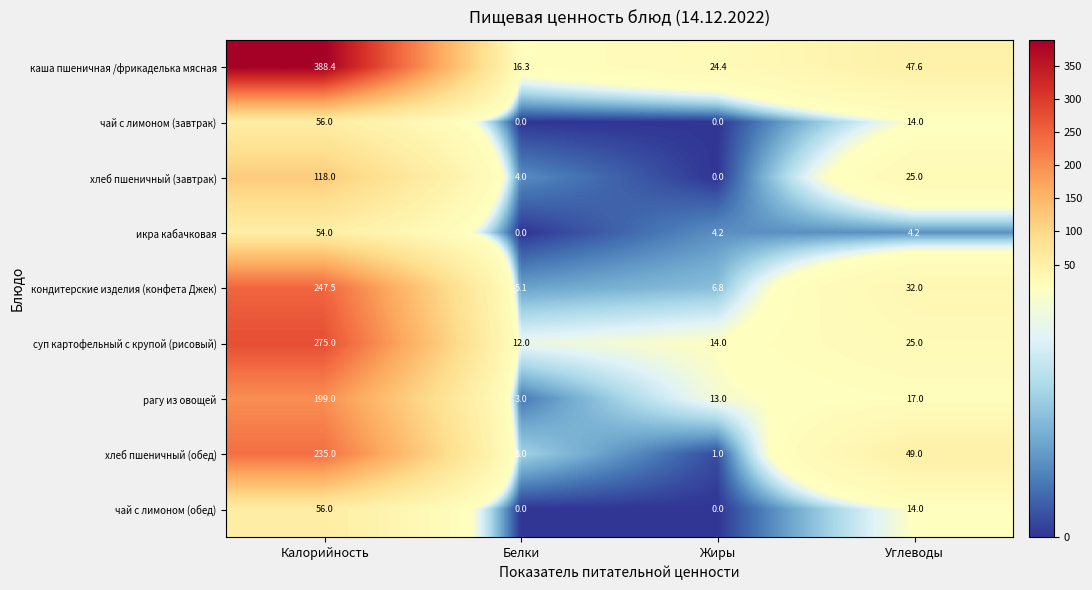

Which series has the widest spread of values?

каша пшеничная /фрикаделька мясная